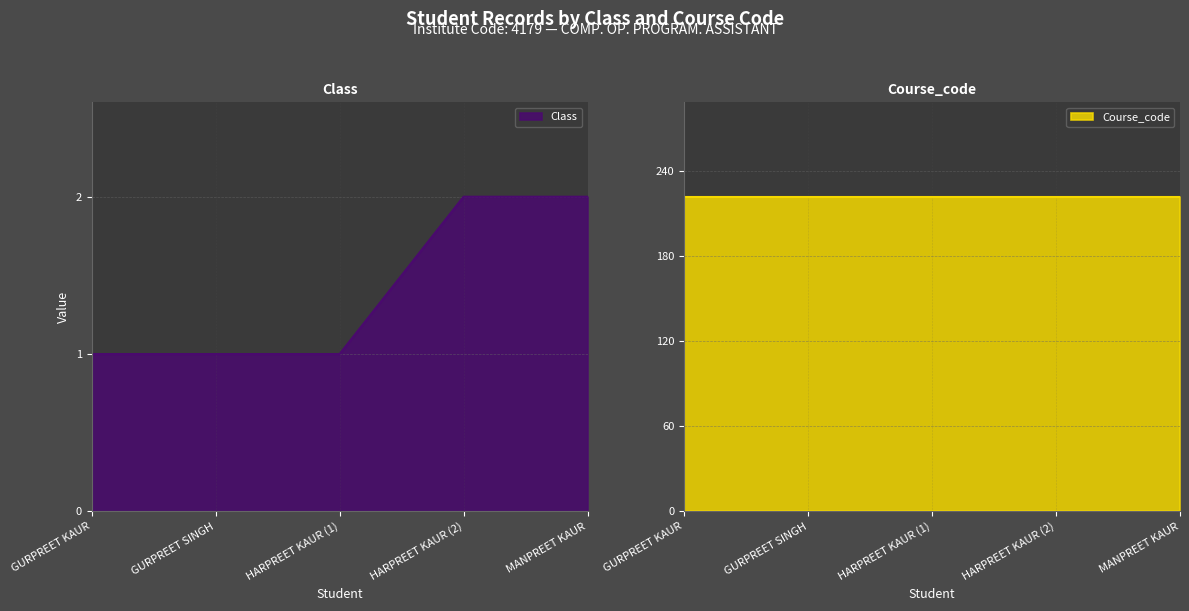

What is the sum of all values?

7